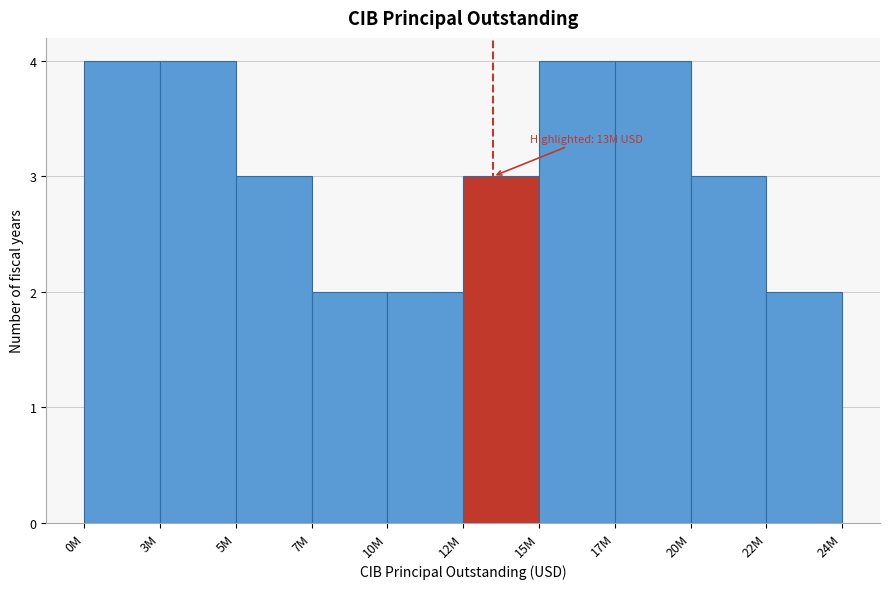

Reading left to right, transcribe all the data shown in this chart.

0M=4	3M=4	5M=3	7M=2	10M=2	12M=3	15M=4	17M=4	20M=3	22M=2